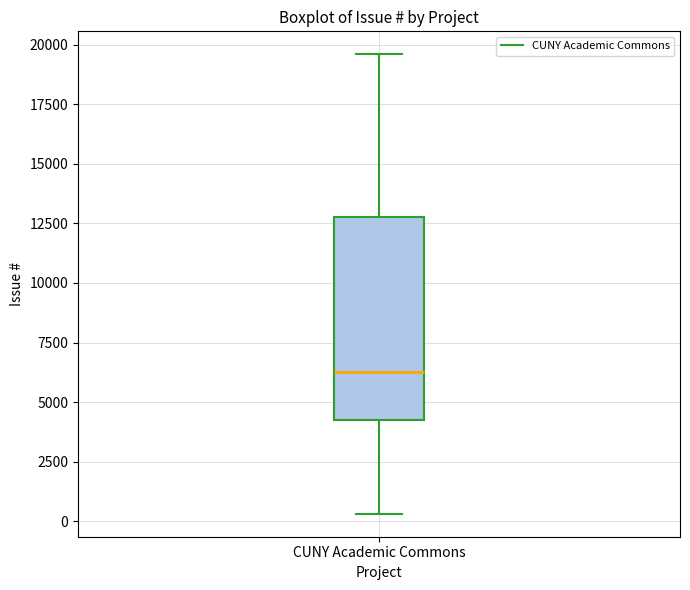

Where does the upper whisker of the box for CUNY Academic Commons end on the y-axis? The values are not printed on the chart, so give them approximately, as read against the axis.

19500